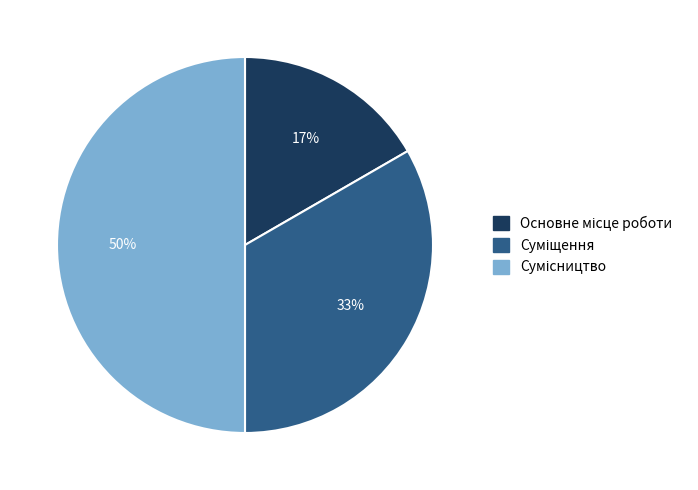

To the nearest percent, what is the average slice percentage?

33%